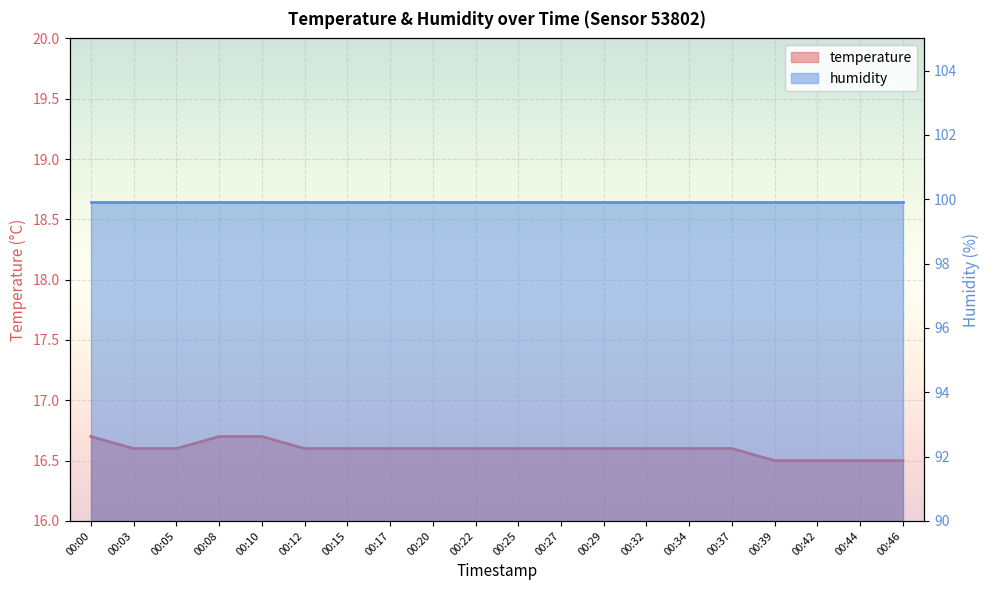

Reading left to right, what are all the values shown in this chart?

16.7	16.6	16.6	16.7	16.7	16.6	16.6	16.6	16.6	16.6	16.6	16.6	16.6	16.6	16.6	16.6	16.5	16.5	16.5	16.5